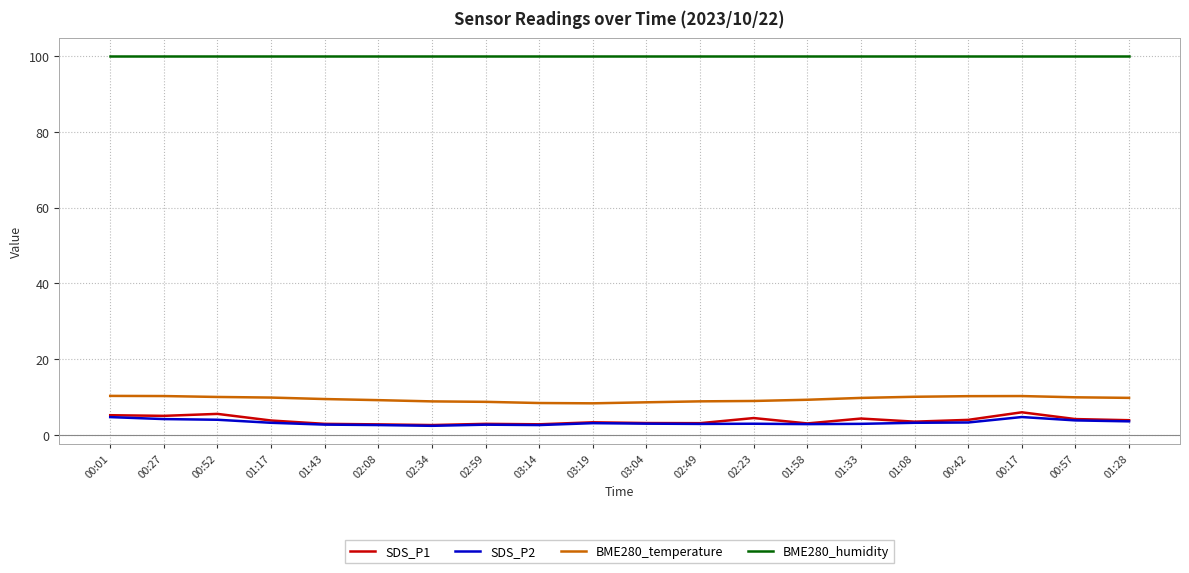

What is the average value of the SDS_P1 series?

3.8